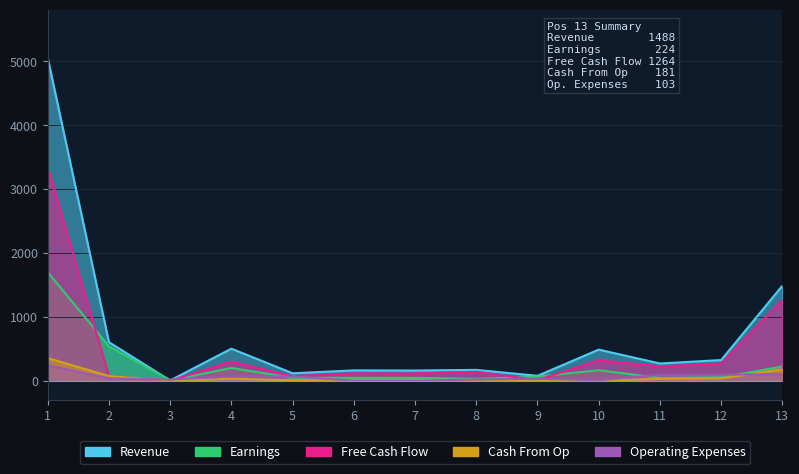

Rank the categories by Cash From Op value from highest to lowest.

1, 13, 2, 12, 4, 11, 6, 7, 8, 5, 9, 3, 10